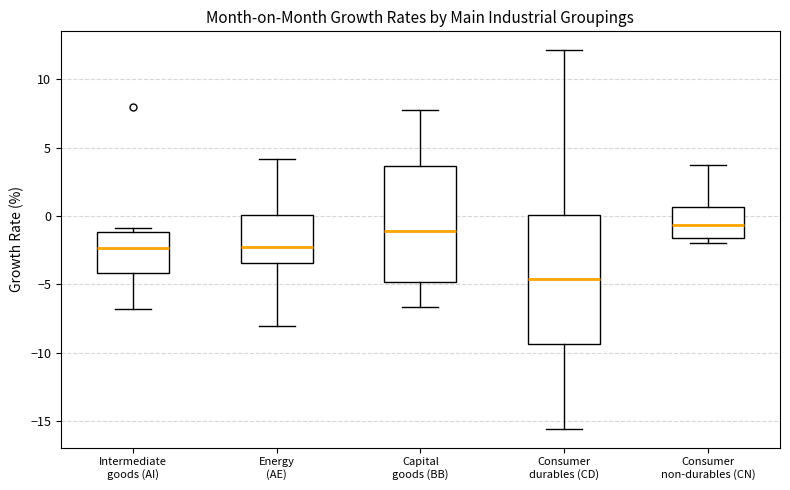

Which box is the tallest, from its lower edge to its upper edge?

Consumer durables (CD)